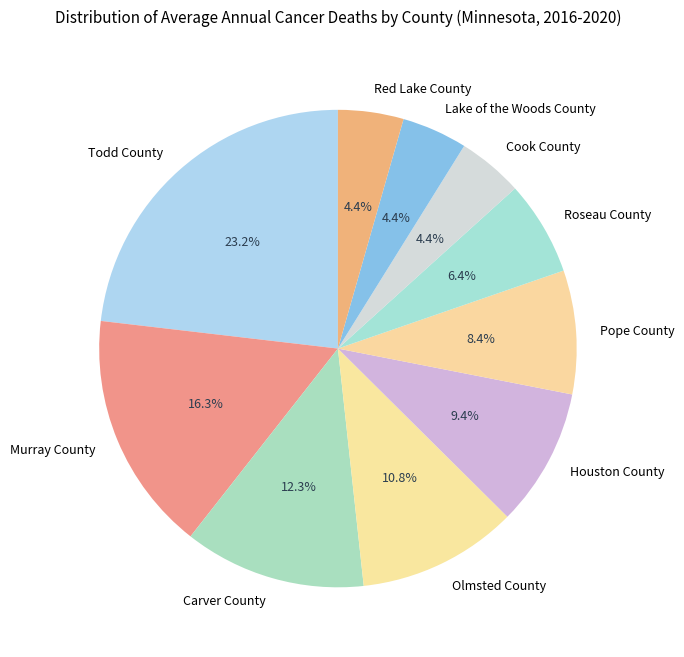

Which slice is the largest?

Todd County